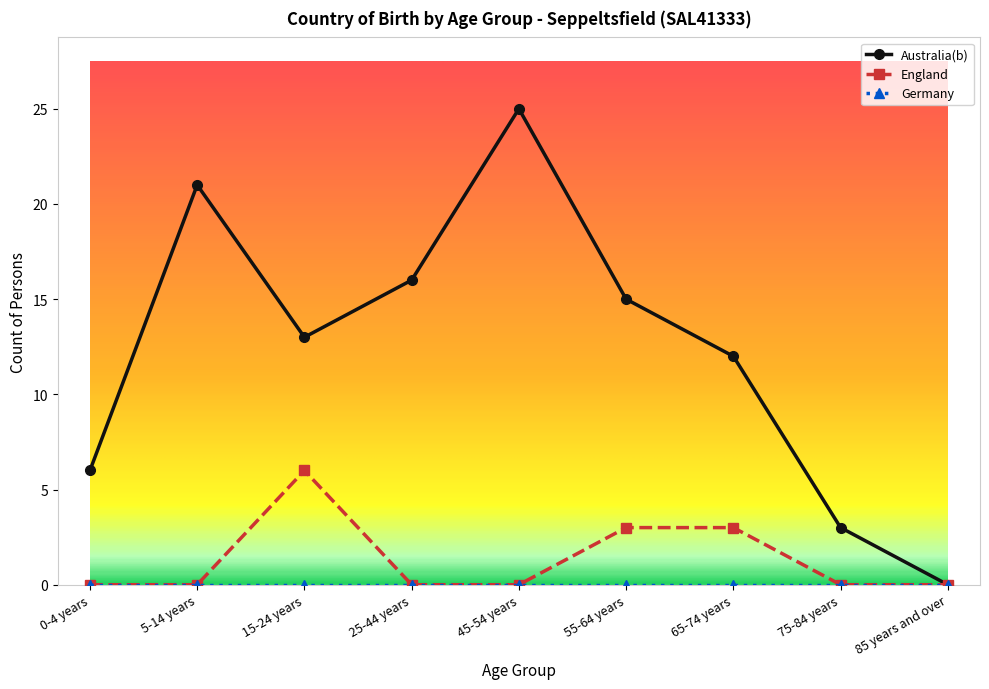

Which category has the highest value in the Australia(b) series?

45-54 years